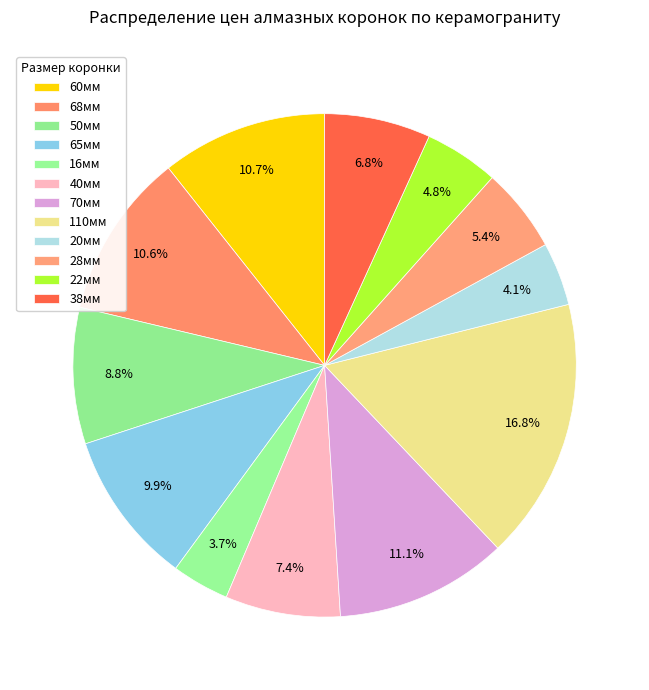

How many segments does this pie chart have?

12